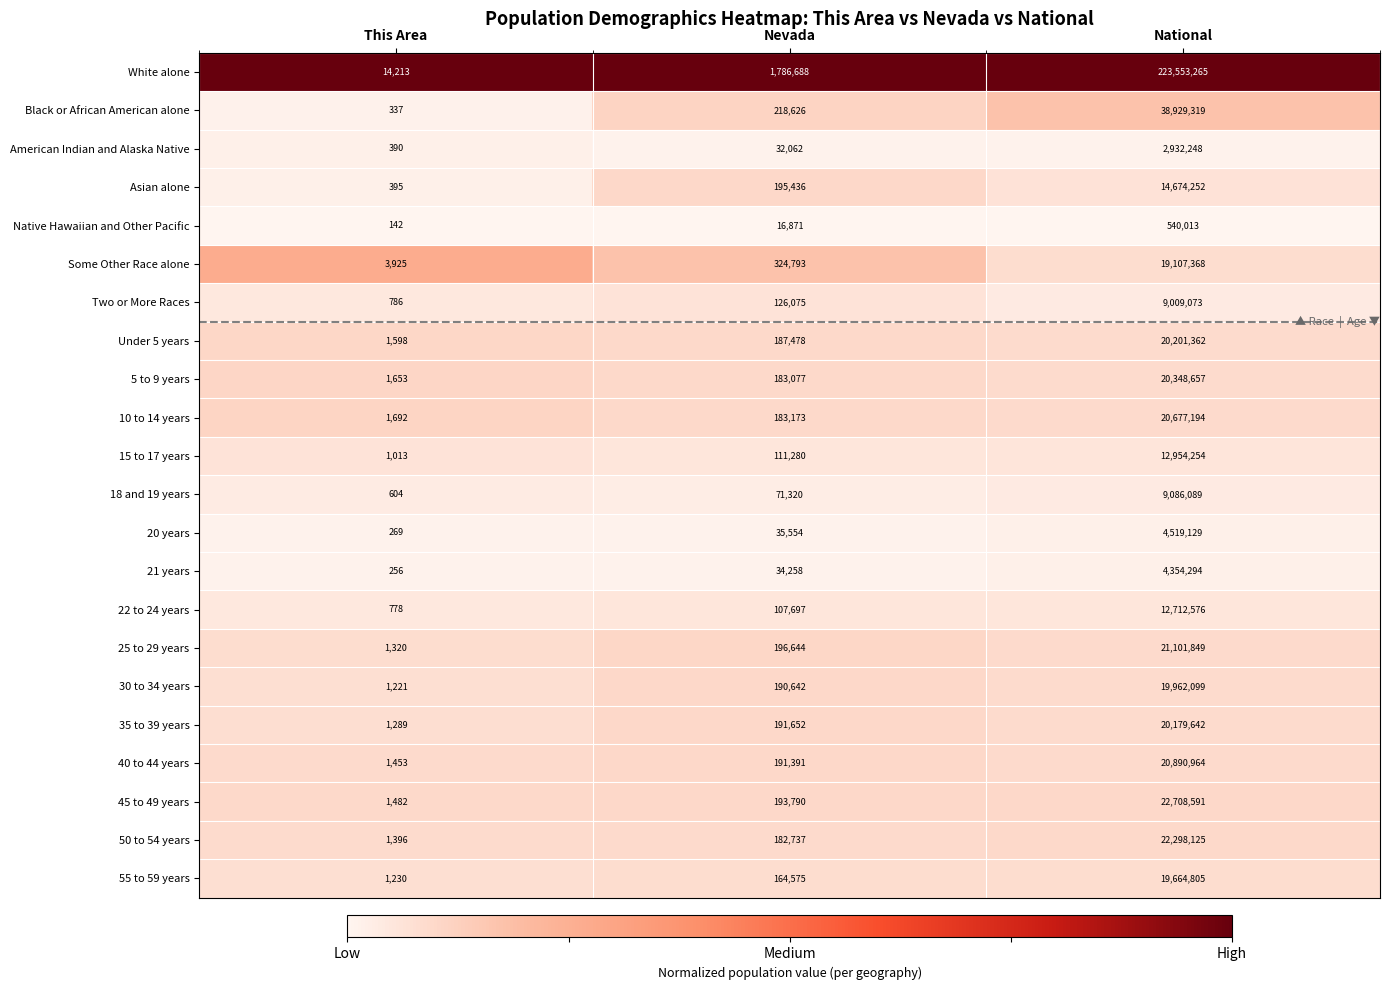

At which category does the chart reach its peak across all series?

National